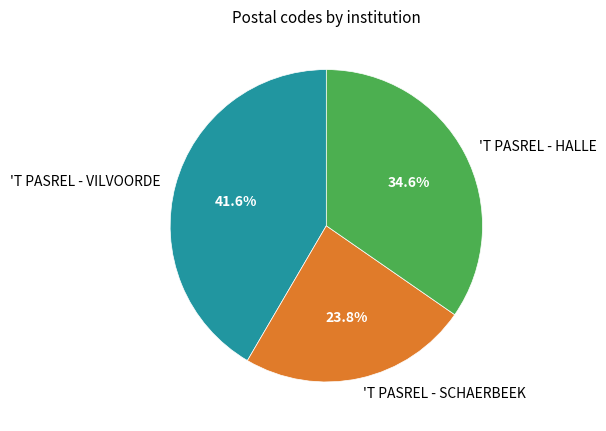

Is 'T PASREL - HALLE the majority of the pie?

No